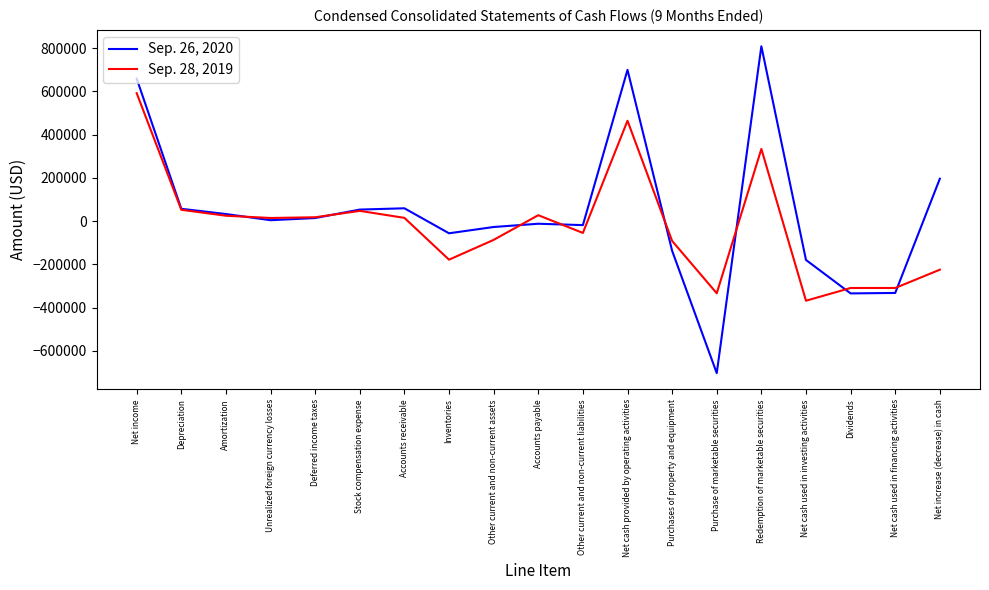

At which category does the chart reach its peak across all series?

Redemption of marketable securities